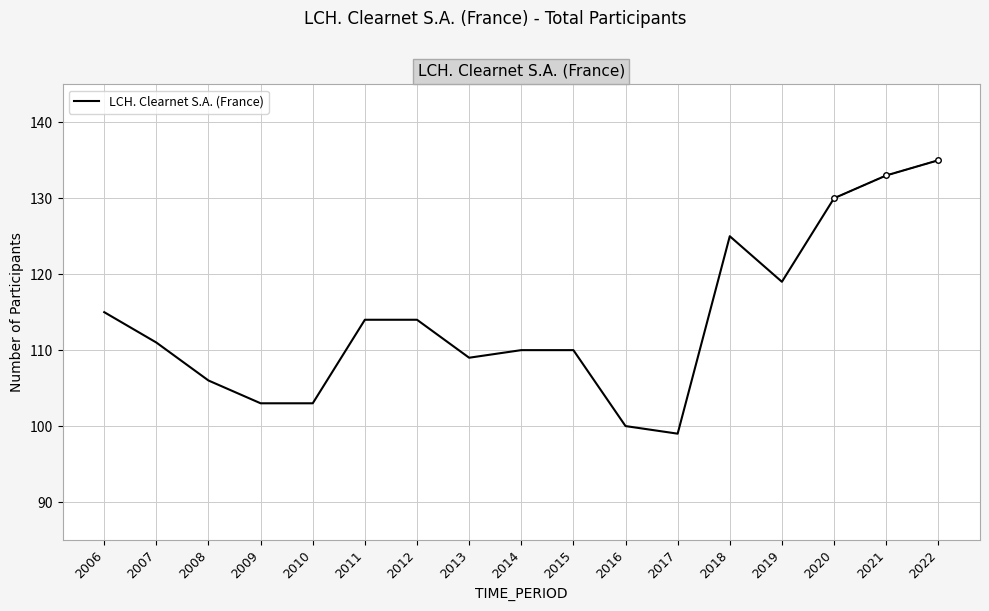

What is the difference between the maximum and minimum values?

36